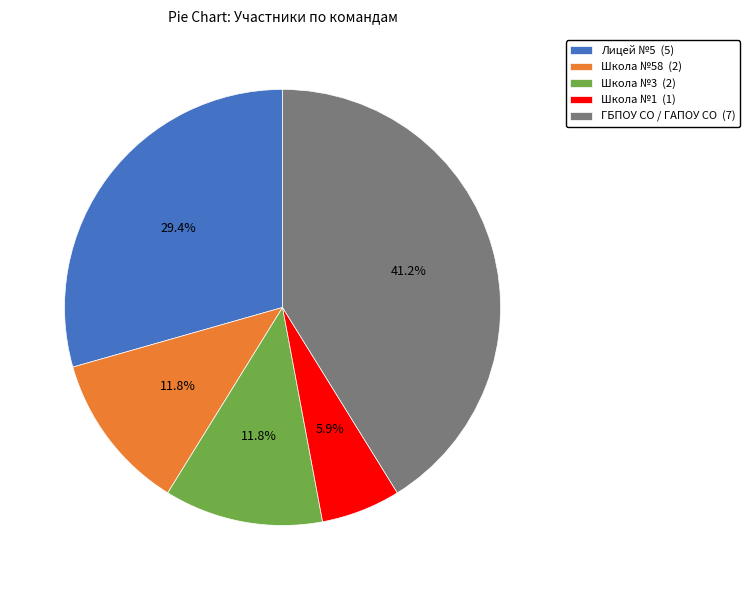

What is the smallest slice in the pie chart?

Школа №1